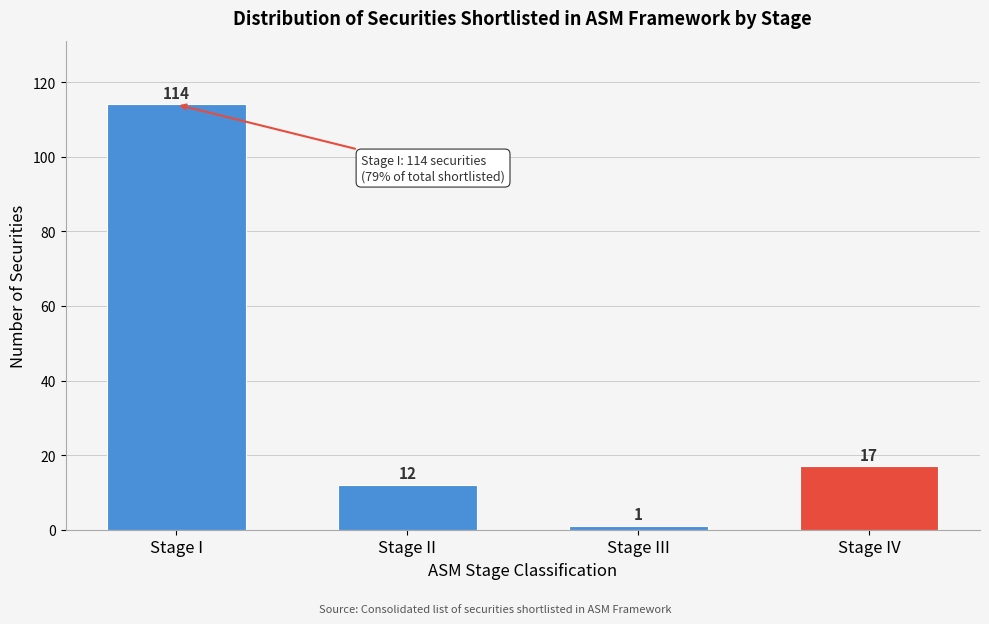

Reading left to right, list all the values displayed in this chart.

Stage I=114	Stage II=12	Stage III=1	Stage IV=17